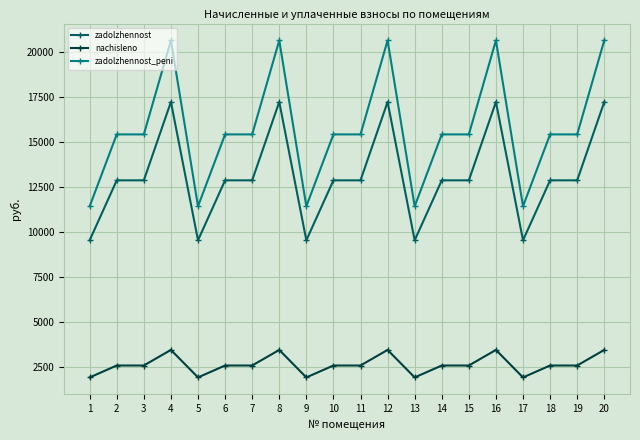

Reading left to right, extract all data points from this chart.

zadolzhennost: 1=9527.3	2=12865.7	3=12865.7	4=17231.3	5=9527.3	6=12865.7	7=12865.7	8=17231.3	9=9527.3	10=12865.7	11=12865.7	12=17231.3	13=9527.3	14=12865.7	15=12865.7	16=17231.3	17=9527.3	18=12865.7	19=12865.7	20=17231.3
nachisleno: 1=1893.2	2=2556.6	3=2556.6	4=3424.1	5=1893.2	6=2556.6	7=2556.6	8=3424.1	9=1893.2	10=2556.6	11=2556.6	12=3424.1	13=1893.2	14=2556.6	15=2556.6	16=3424.1	17=1893.2	18=2556.6	19=2556.6	20=3424.1
zadolzhennost_peni: 1=11420.5	2=15422.3	3=15422.3	4=20655.4	5=11420.5	6=15422.3	7=15422.3	8=20655.4	9=11420.5	10=15422.3	11=15422.3	12=20655.4	13=11420.5	14=15422.3	15=15422.3	16=20655.4	17=11420.5	18=15422.3	19=15422.3	20=20655.4